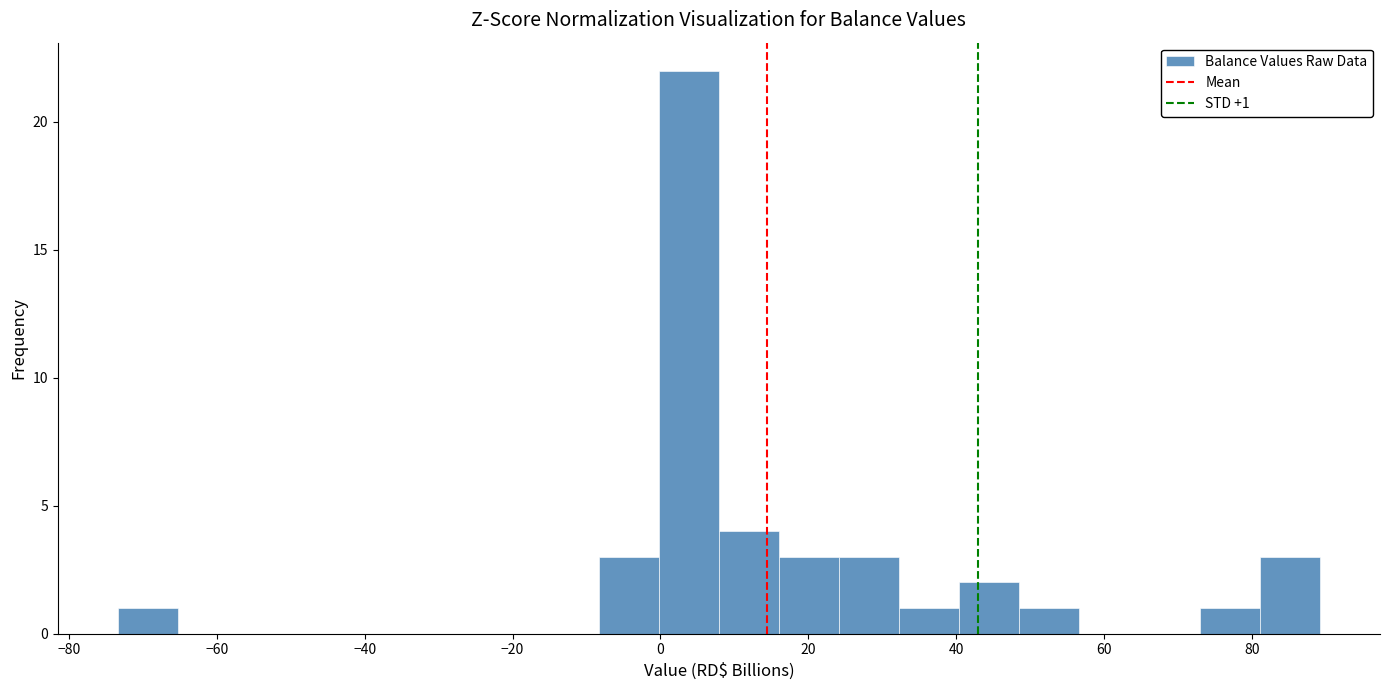

Which range on the x-axis has the tallest bar?

0 to 8